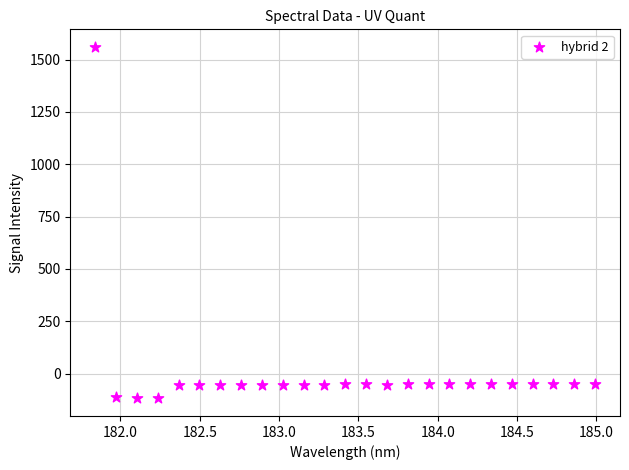

What is the range of X values (max minus min)?

3.1